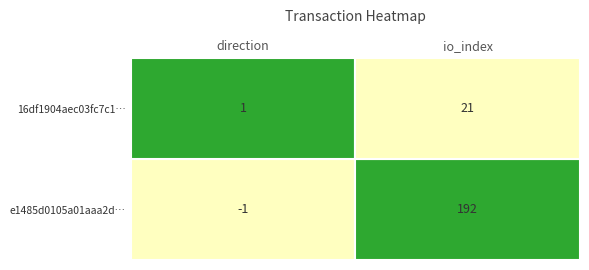

Reading left to right, transcribe all the data shown in this chart.

e1485d0105a01aaa2d9dc7a6100c4588ad23dce: -1	192
16df1904aec03fc7c14b49846e8cfbb2b6136c9: 1	21